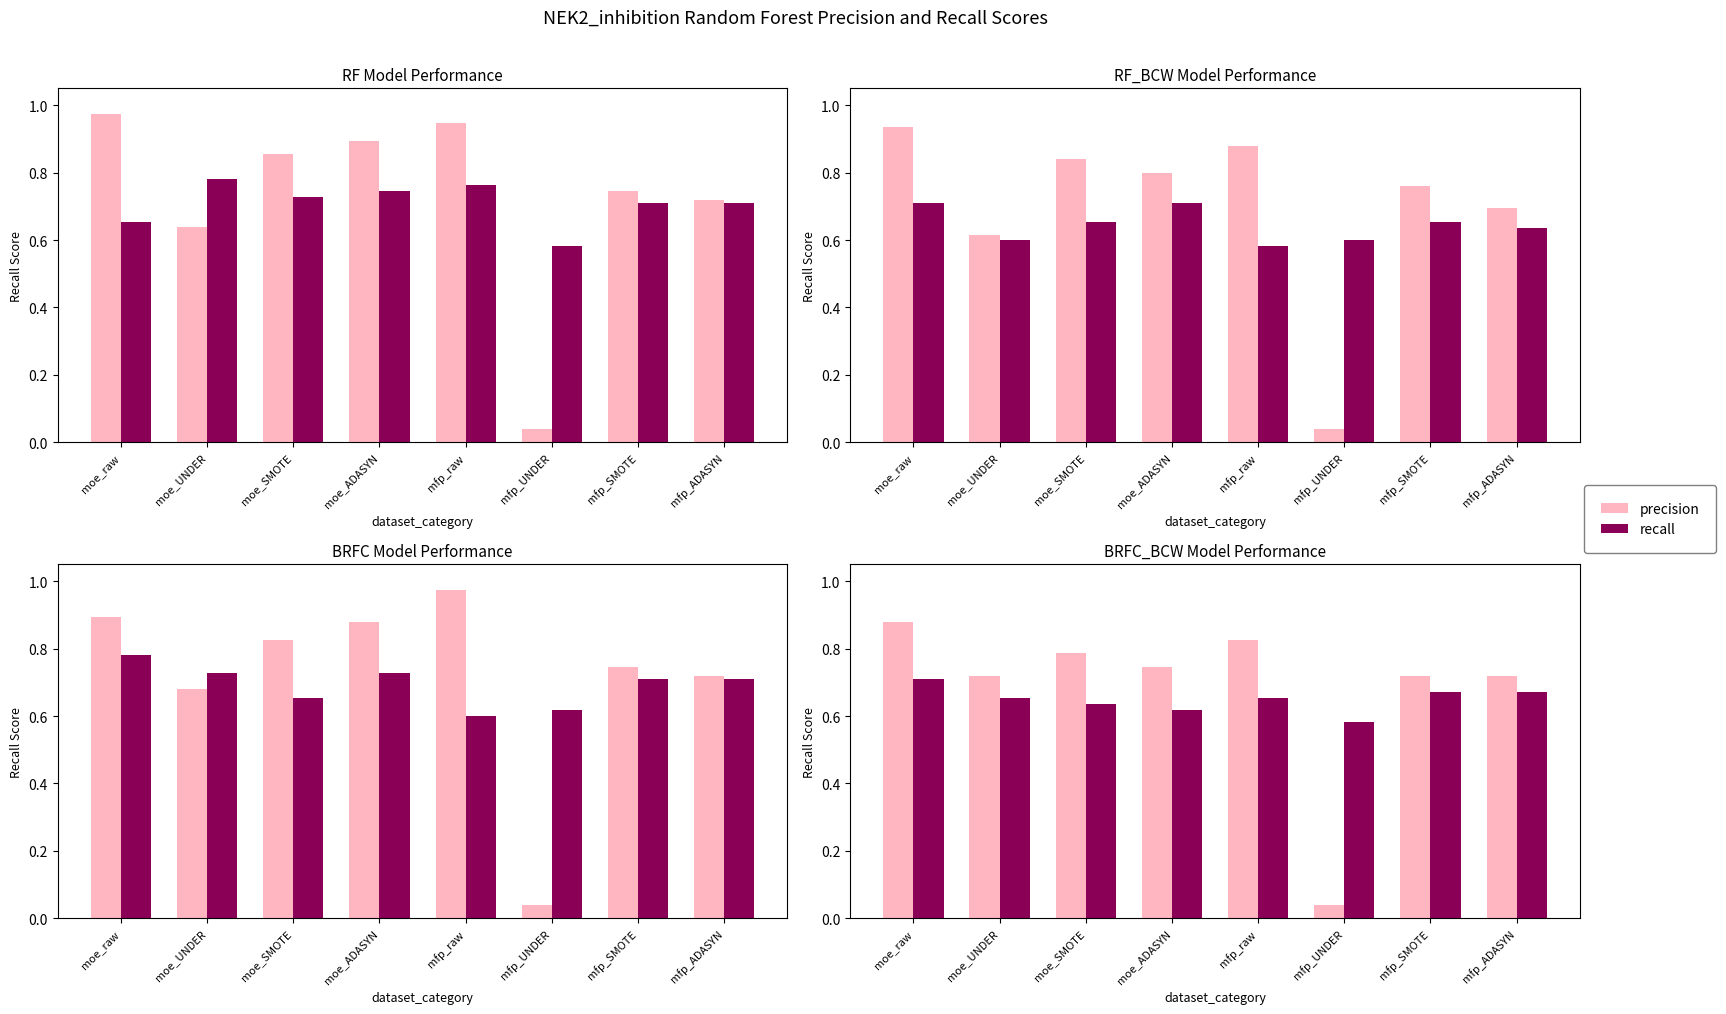

Reading right to left, transcribe all the data shown in this chart.

precision: mfp_ADASYN=0.7	mfp_SMOTE=0.7	mfp_UNDER=0.0	mfp_raw=0.8	moe_ADASYN=0.7	moe_SMOTE=0.8	moe_UNDER=0.7	moe_raw=0.9
recall: mfp_ADASYN=0.7	mfp_SMOTE=0.7	mfp_UNDER=0.6	mfp_raw=0.7	moe_ADASYN=0.6	moe_SMOTE=0.6	moe_UNDER=0.7	moe_raw=0.7